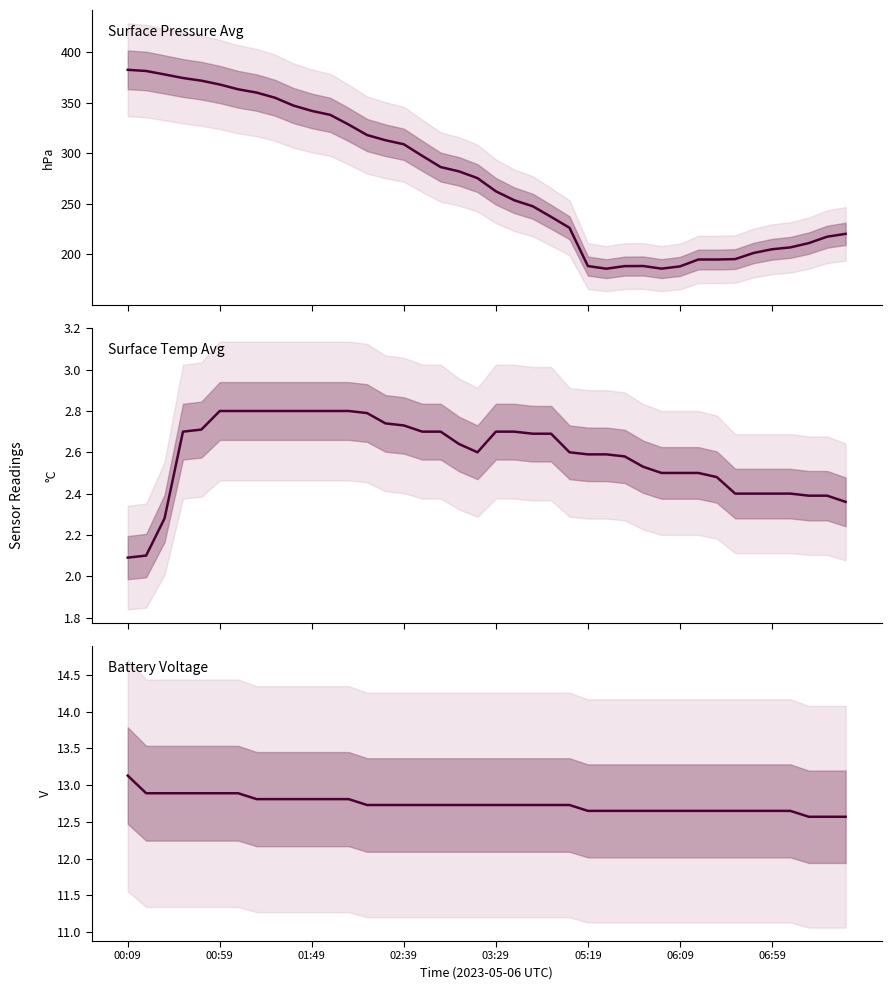

Does the chart display data point markers on the line(s)?

No